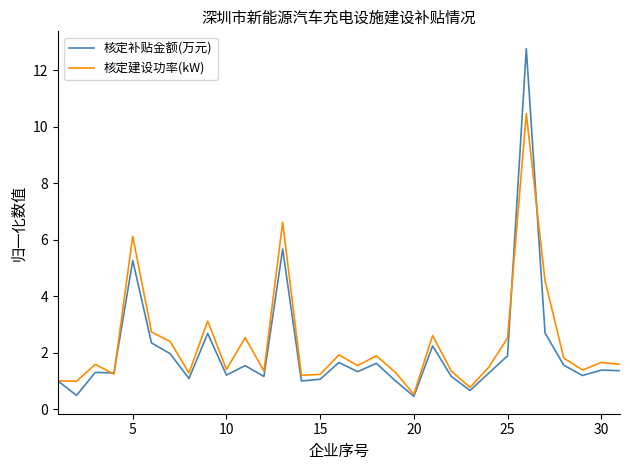

Which series has the largest range (max minus min)?

核定补贴金额(万元)